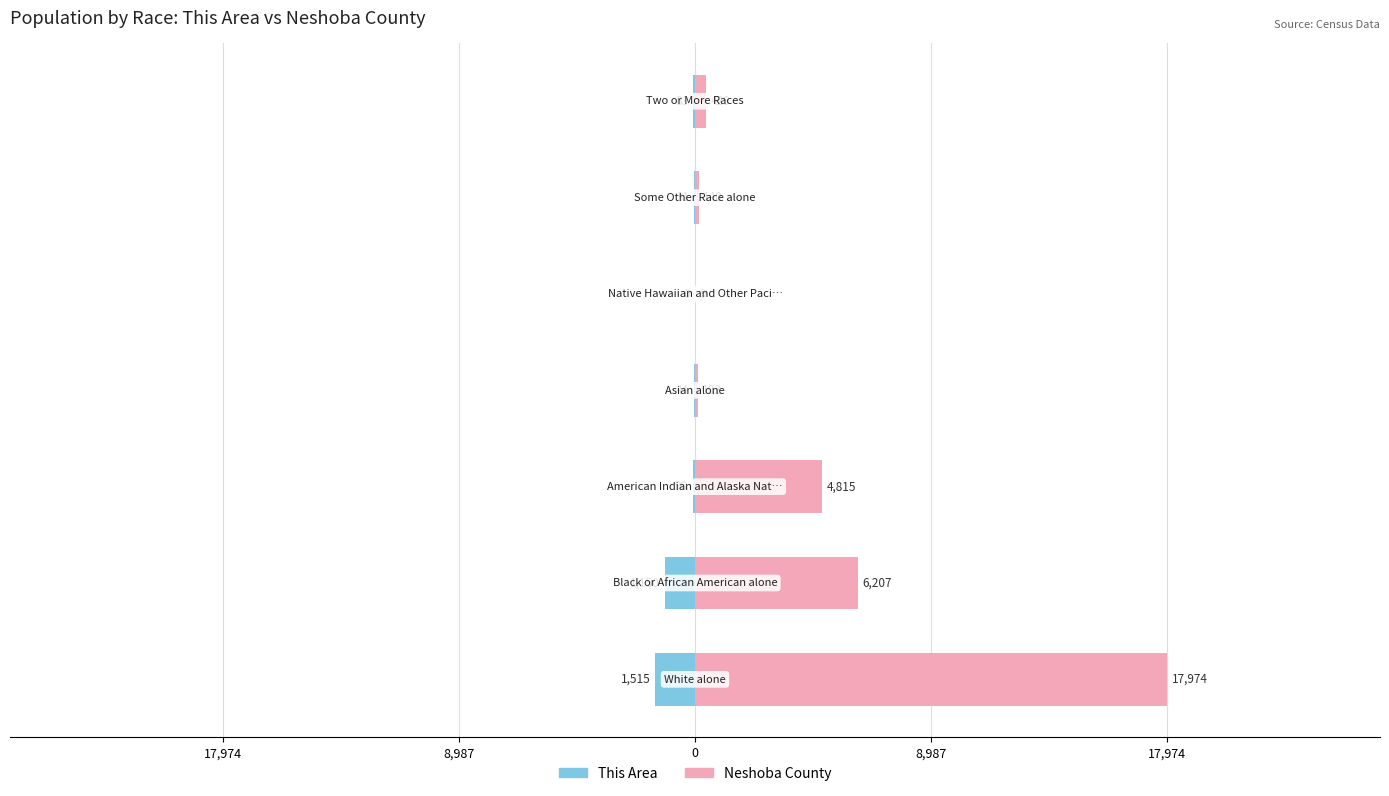

Rank the series at 6 from lowest to highest value.

This Area, Neshoba County